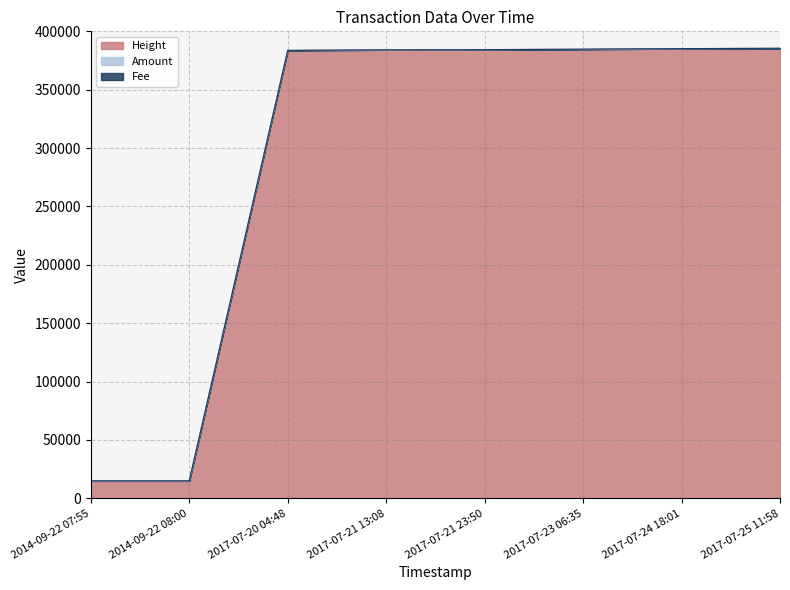

True or false: Amount and Height intersect in this chart.

False